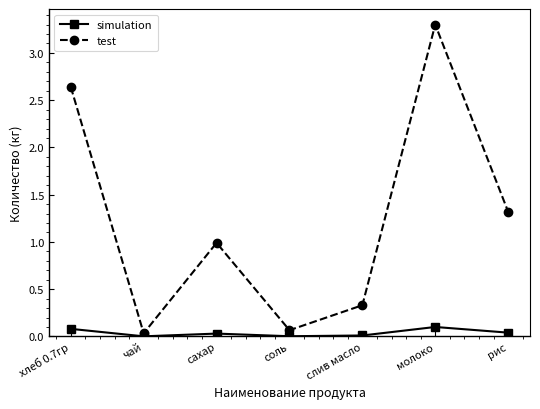

What is the value of the test point at the 5th from the left?

0.3